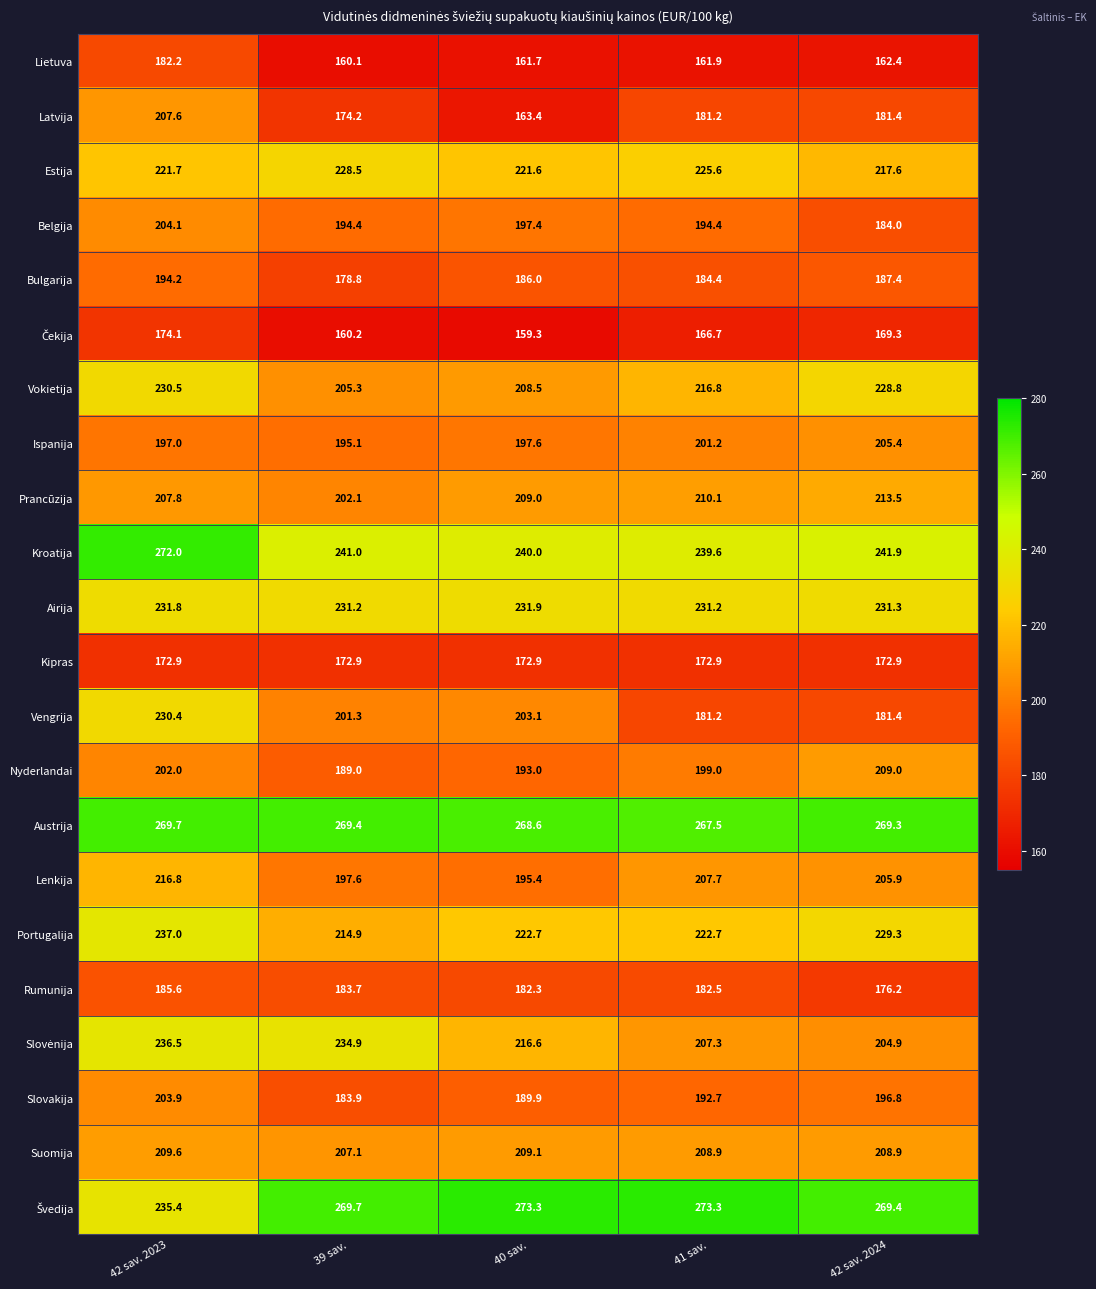

What is the spread (max minus min) of values at 40 sav.?

114.0